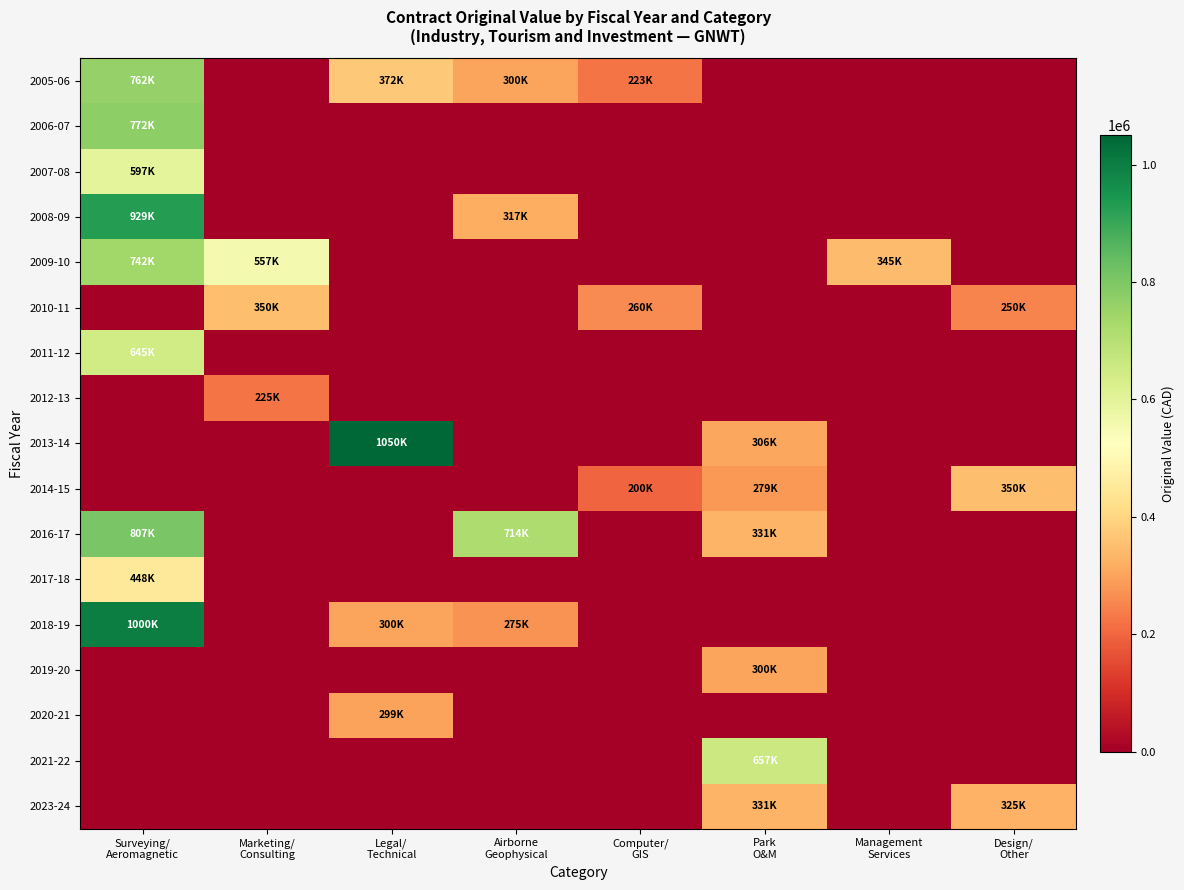

What is the spread (max minus min) of values at Surveying/
Aeromagnetic?

999621.9